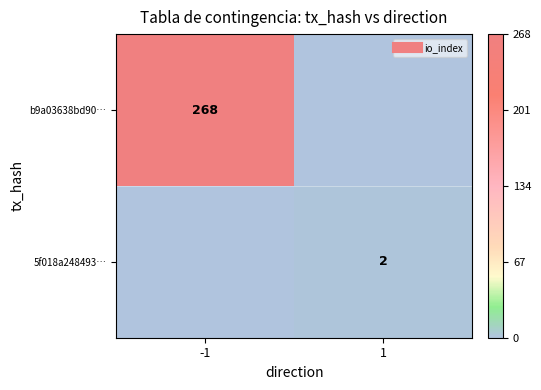

Rank the categories by b9a03638bd90… value from highest to lowest.

-1, 1